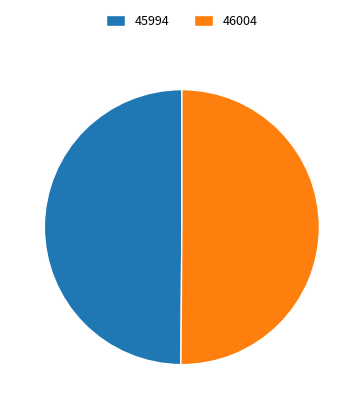

True or false: 45994 accounts for 50% of the total.

True